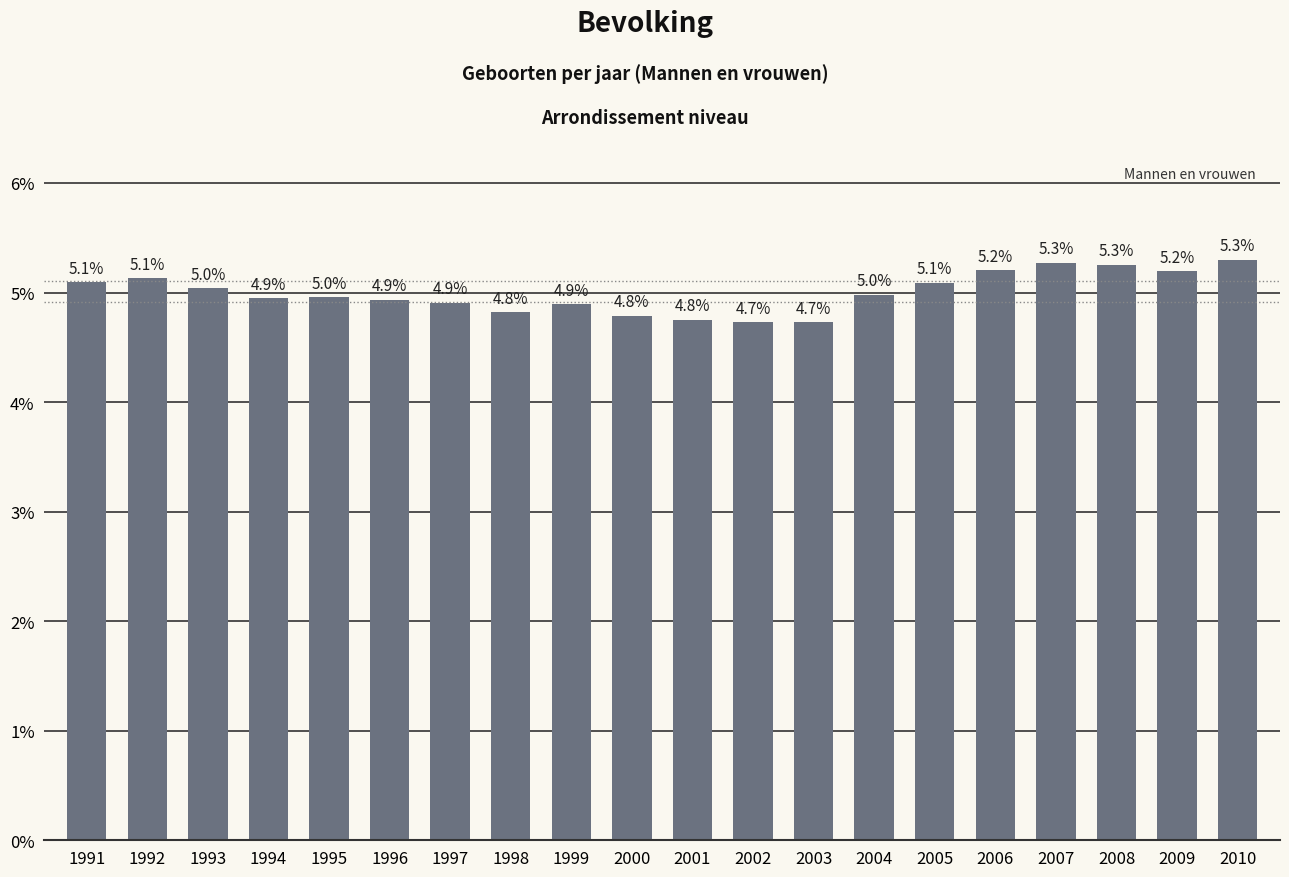

What is the difference between the values at 1993 and 2003?

0.3